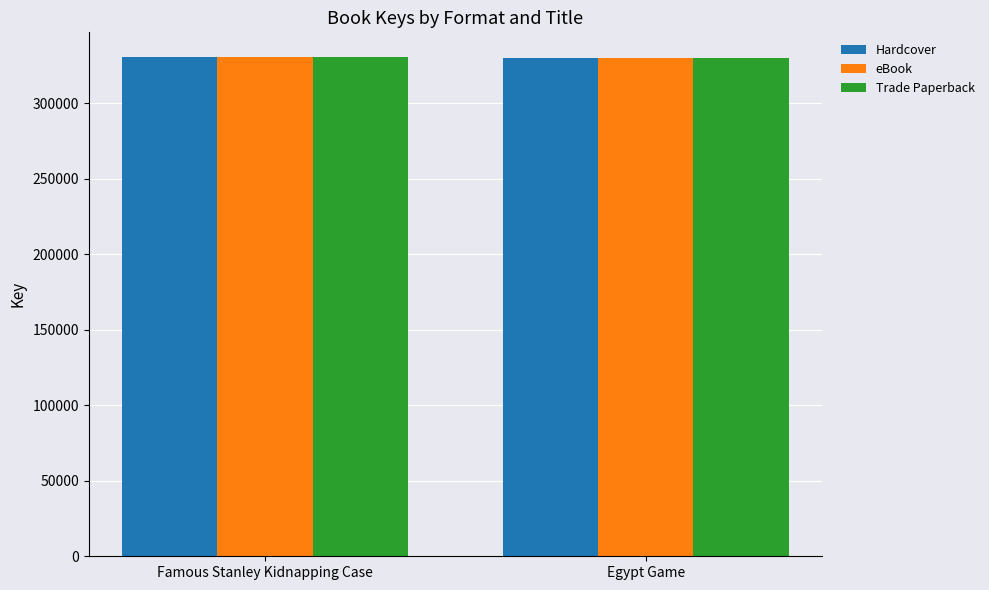

Are the bars grouped side by side (vs. stacked)?

Yes